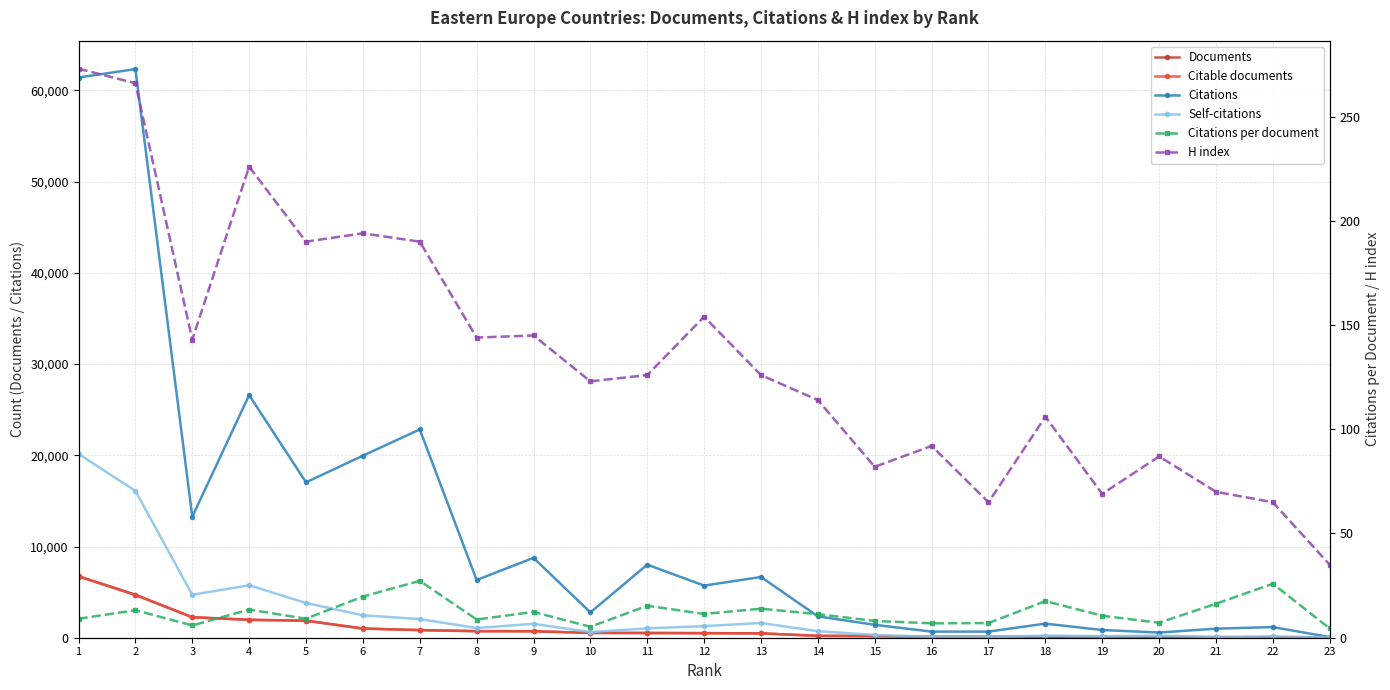

What is the difference between the Citations per document values at 3 and 7?

21.4